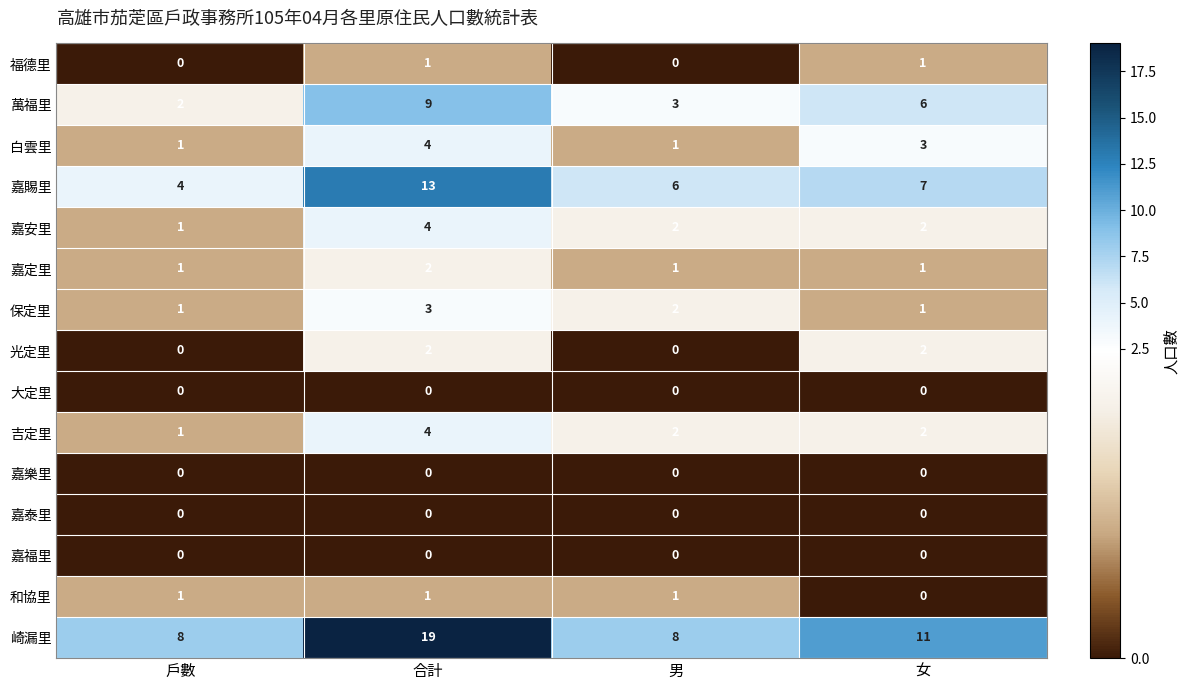

At which category is the sum across all series the highest?

合計